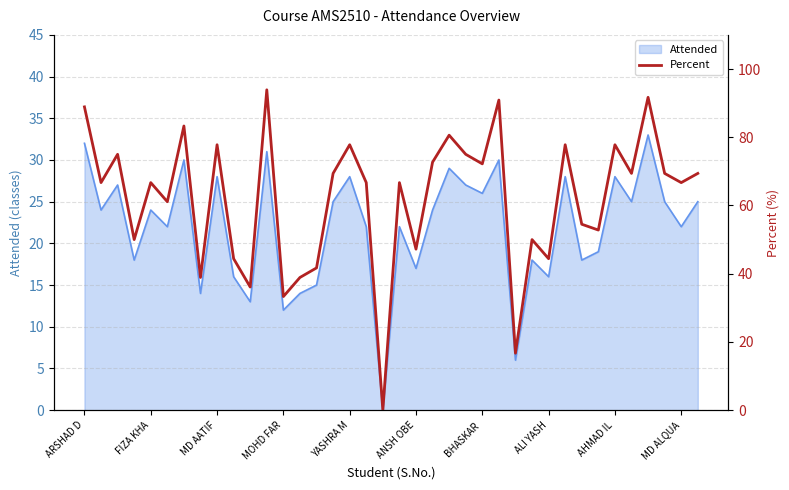

The Attended series shows 16 at ALI YASH. True or false?

True